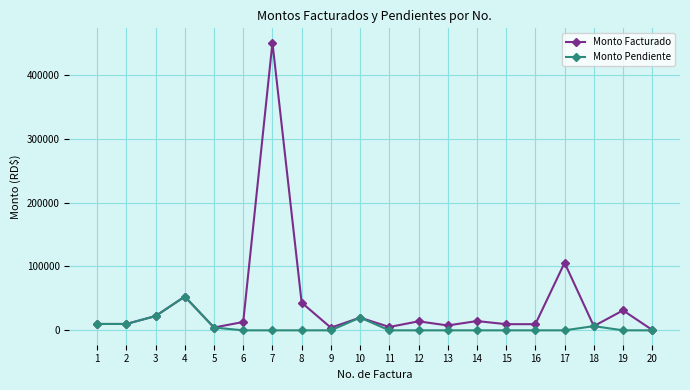

What is the value of the Monto Pendiente point at the 3rd from the left?

22361.0